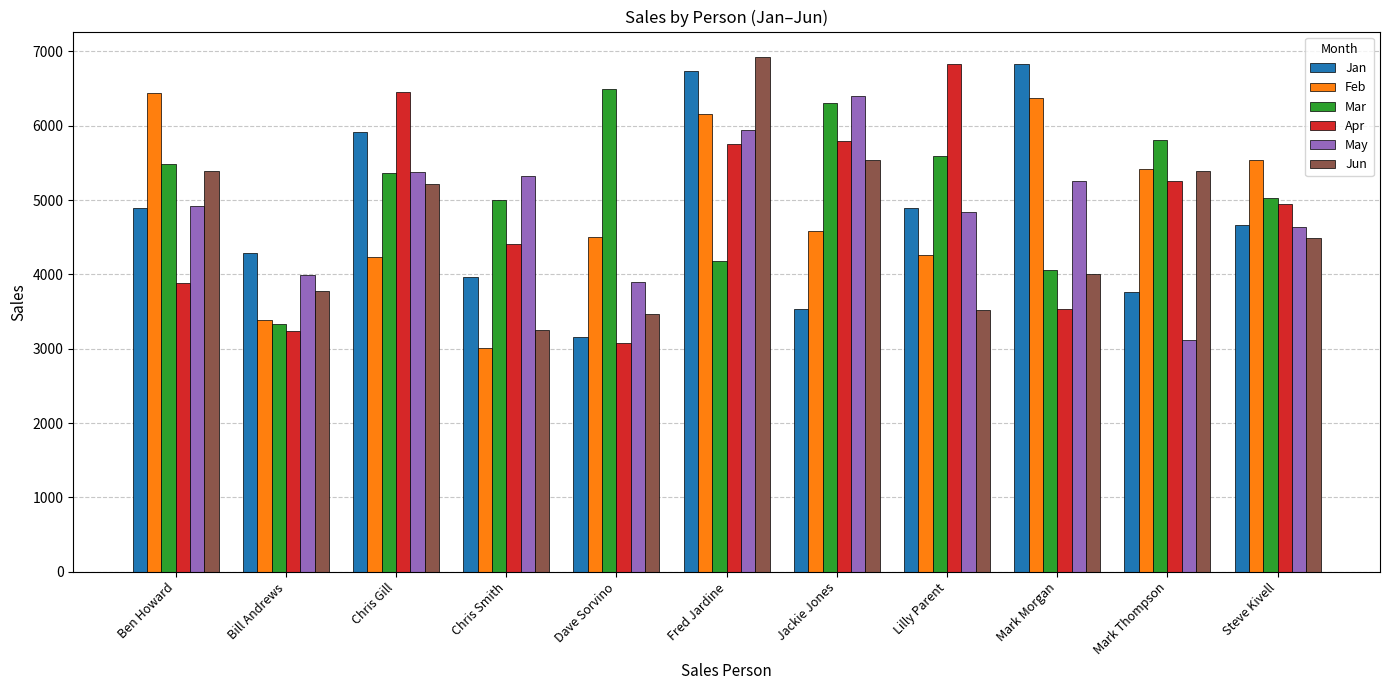

Is the value of Feb at Steve Kivell greater than the value of Jan at Ben Howard?

Yes